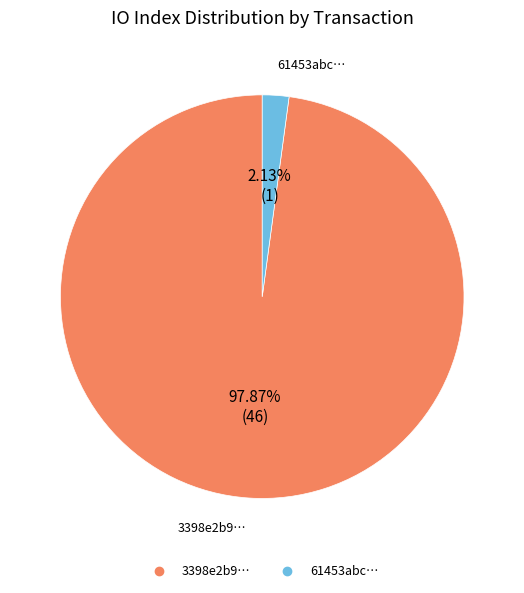

Is there a majority slice in this chart?

Yes